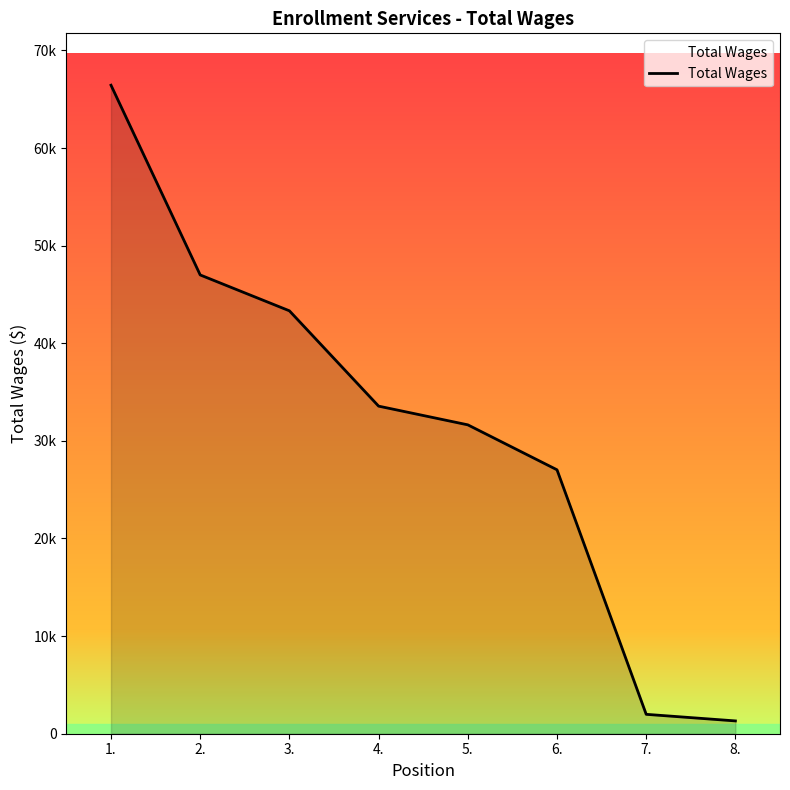

Reading left to right, extract all data points from this chart.

66437	47000	43326	33560	31644	27038	1987	1312